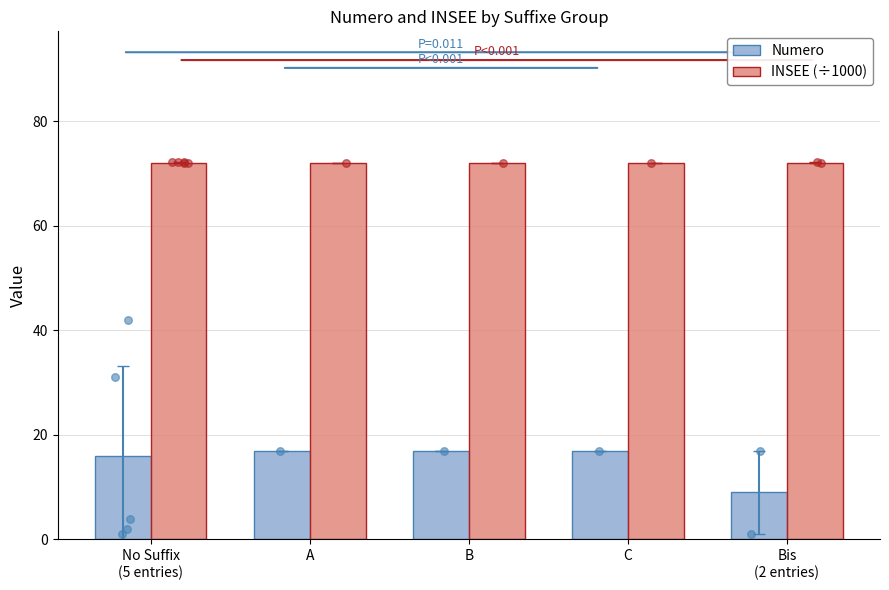

At how many categories does at least one series exceed 60?

5